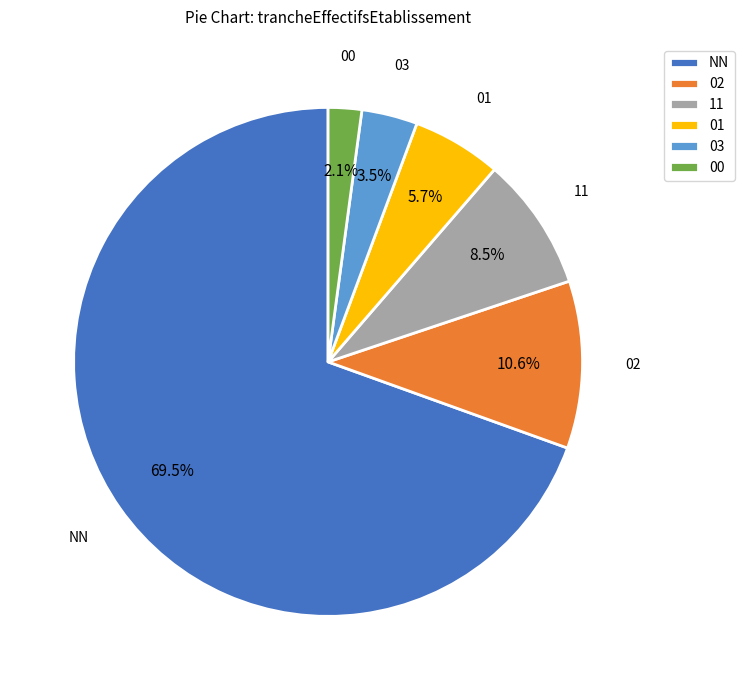

To the nearest percent, what percentage of the pie is 00?

2%